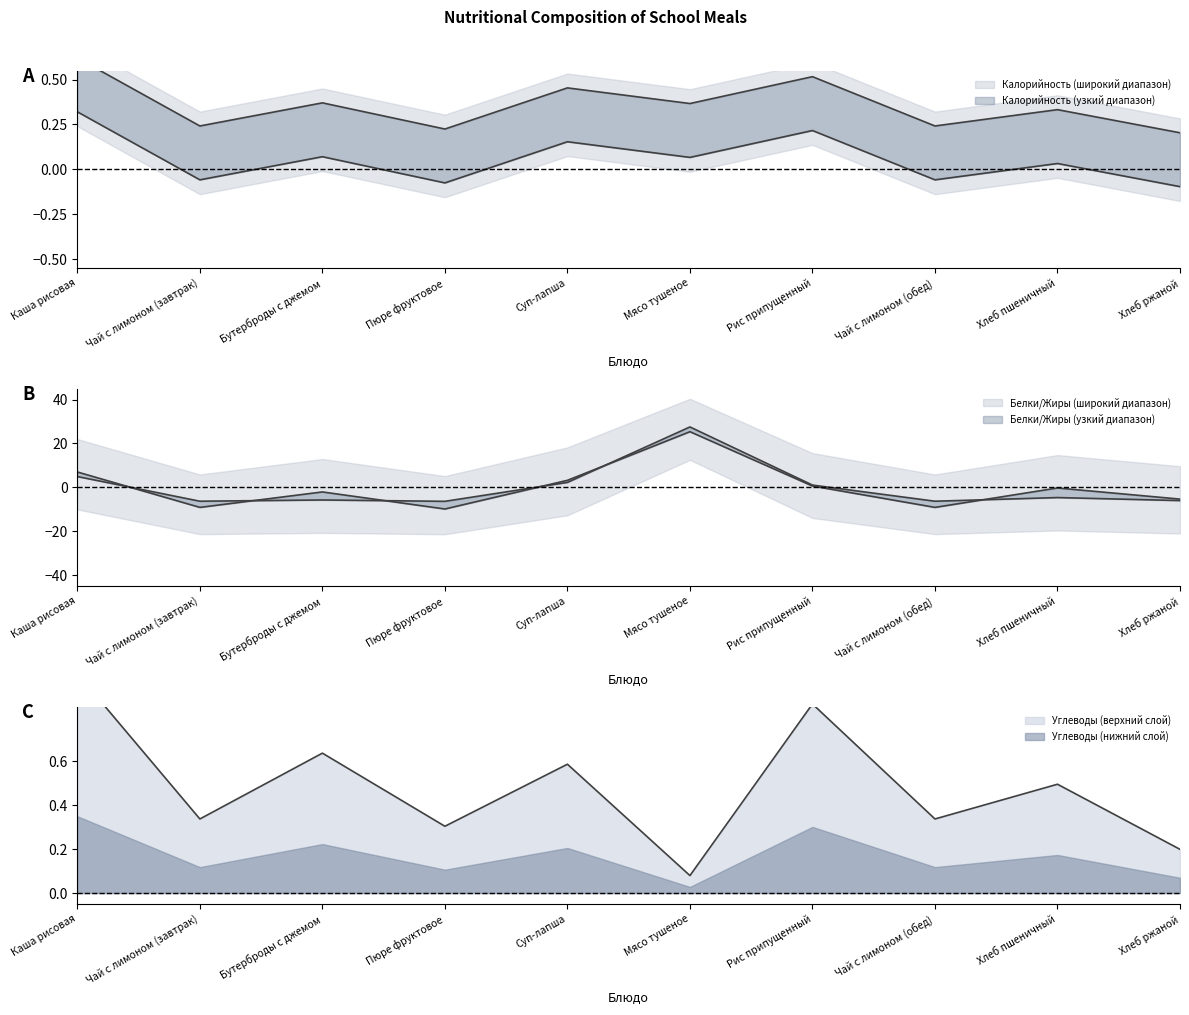

How many positive values does the Жиры series have?

4